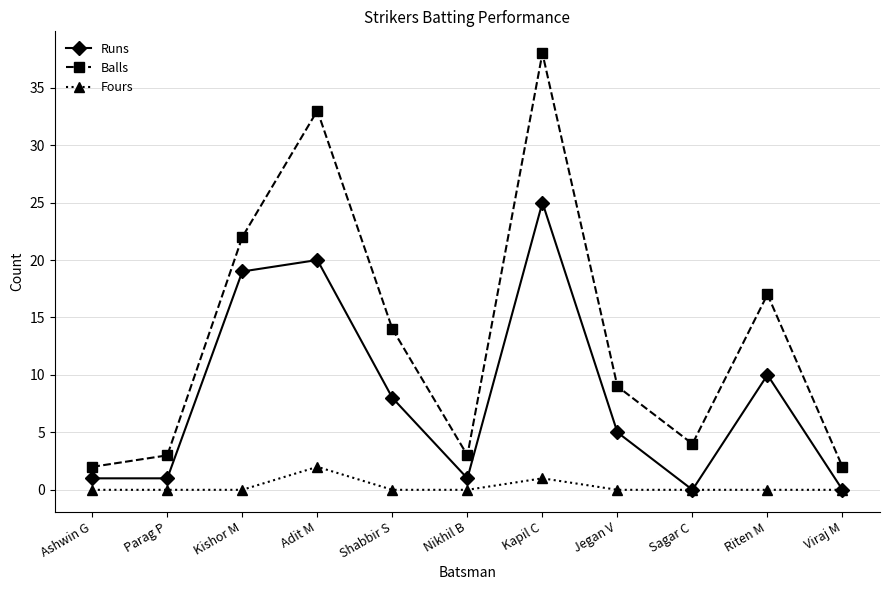

How many interior local peaks does the Balls series have?

3